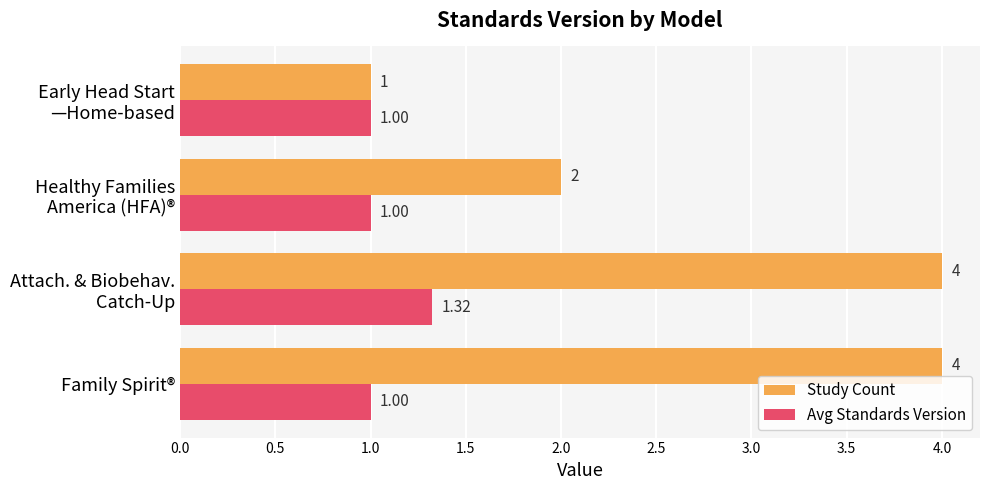

Which series has the largest range (max minus min)?

Study Count